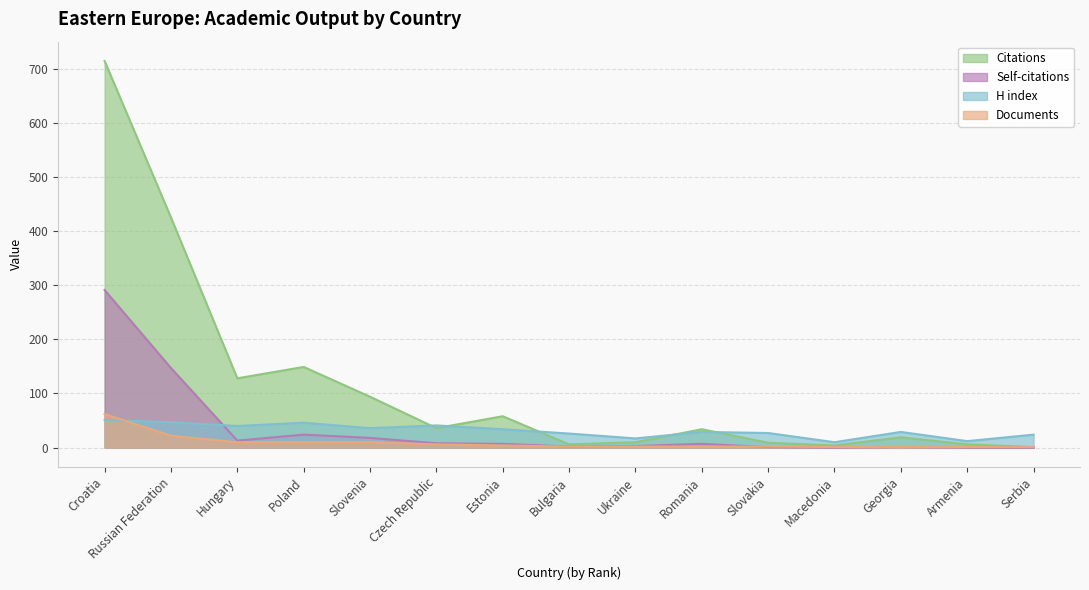

What is the difference between the maximum and minimum values in the Citations series?

713